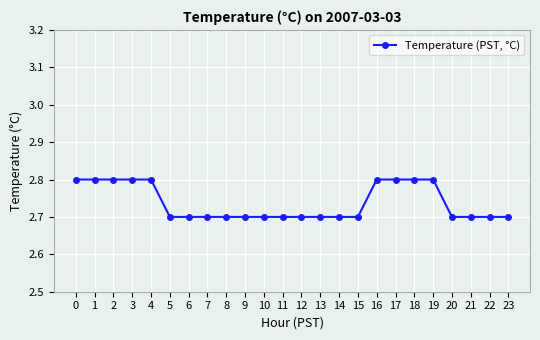

What is the value of the 20th point from the left?

2.8